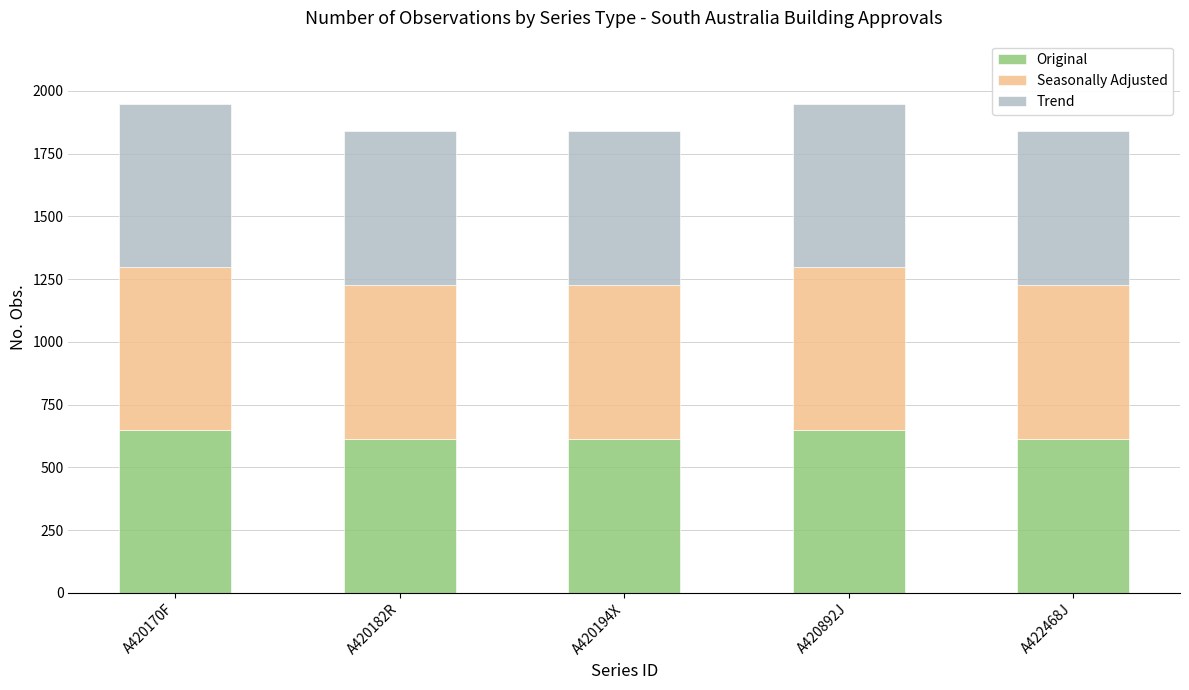

Reading left to right, what are the values for Original?

649	613	613	649	613